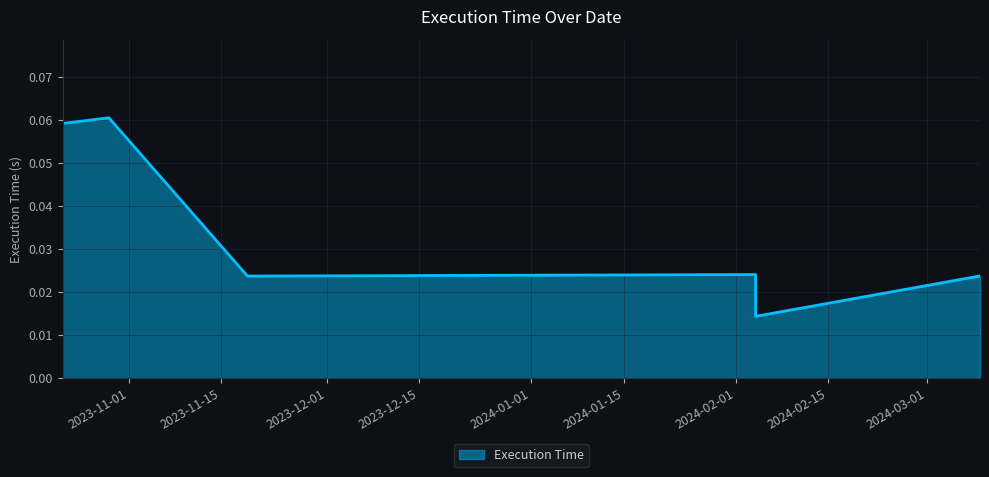

What is the maximum value shown in the chart?

0.1